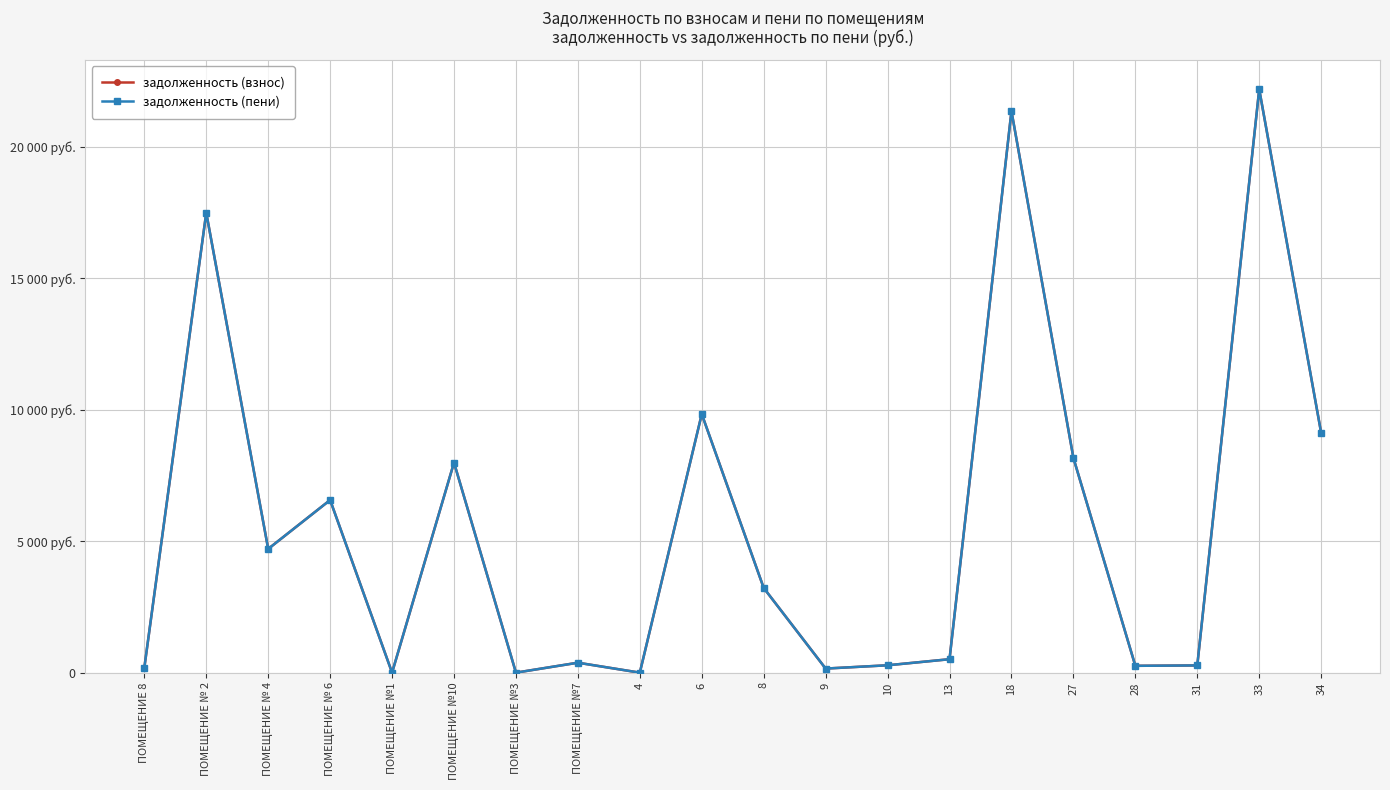

Is this an area chart (filled region under the line)?

No